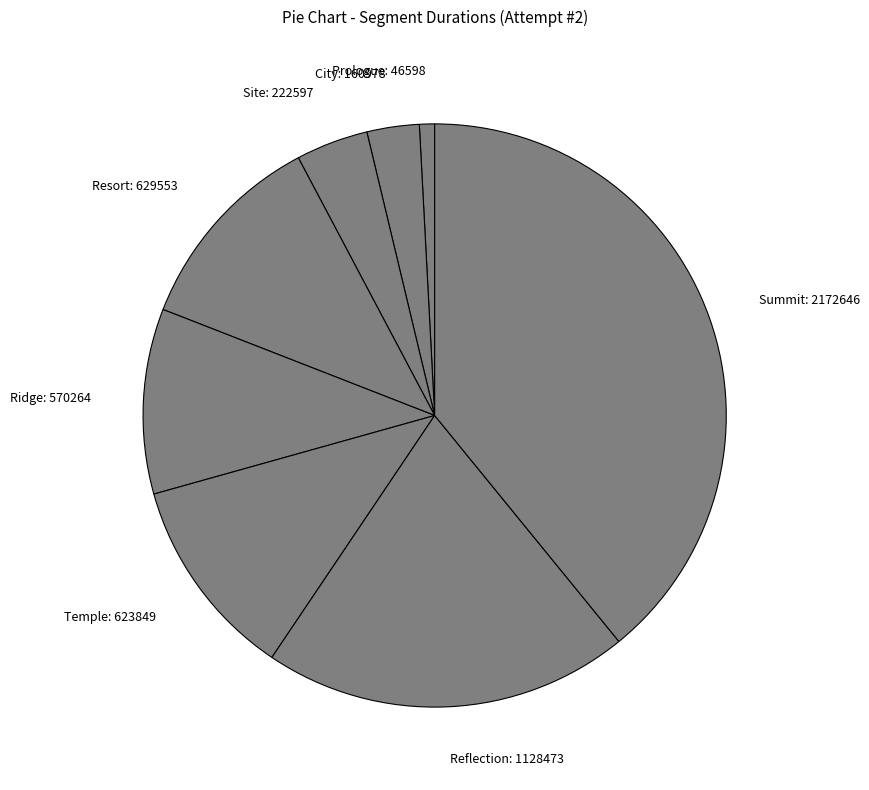

True or false: Site accounts for 4% of the total.

True